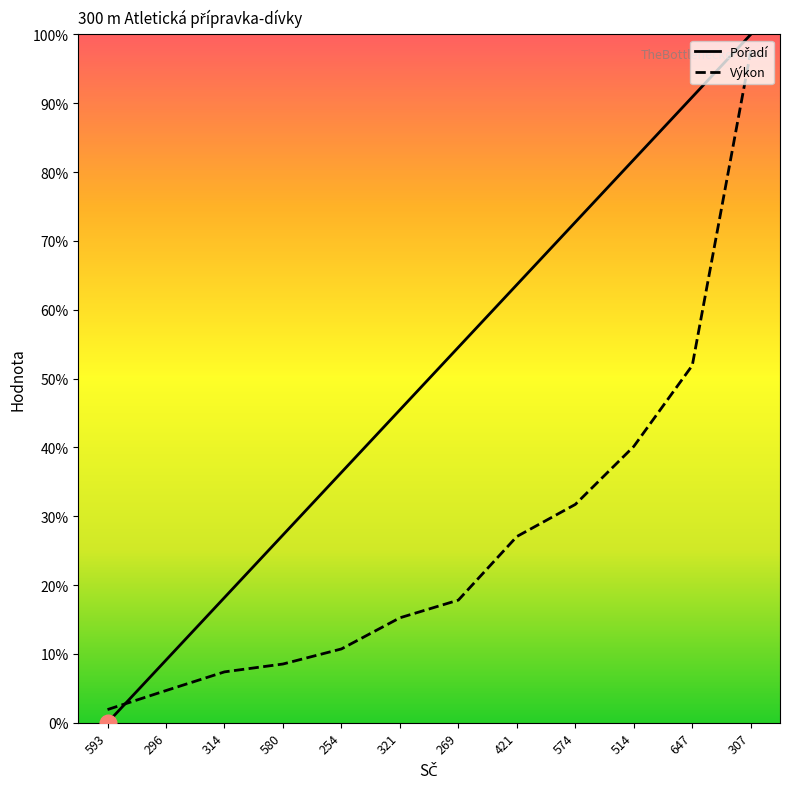

Reading left to right, transcribe all the data shown in this chart.

Pořadí: 593=0.0	296=0.1	314=0.2	580=0.3	254=0.4	321=0.5	269=0.5	421=0.6	574=0.7	514=0.8	647=0.9	307=1.0
Výkon: 593=0.0	296=0.0	314=0.1	580=0.1	254=0.1	321=0.2	269=0.2	421=0.3	574=0.3	514=0.4	647=0.5	307=1.0